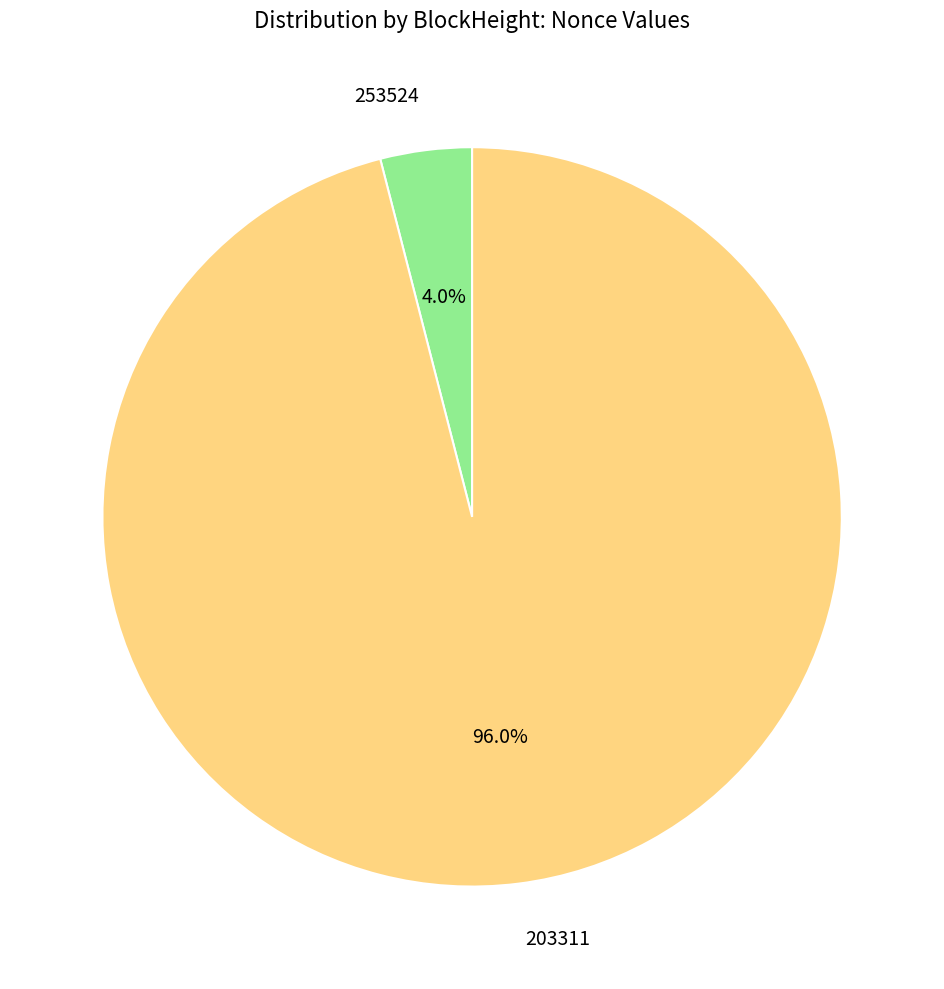

Count the number of slices in the pie.

2